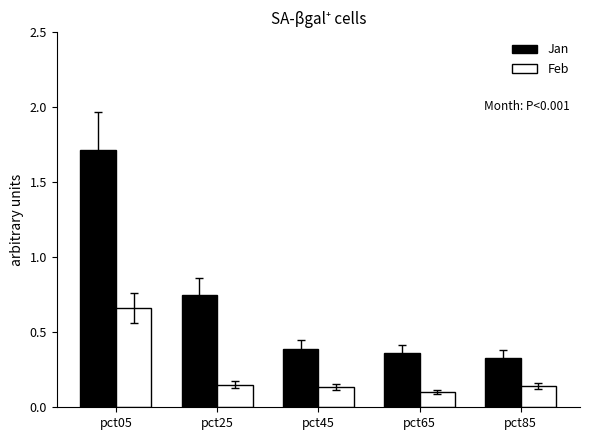

Rank the series at pct45 from lowest to highest value.

Feb, Jan